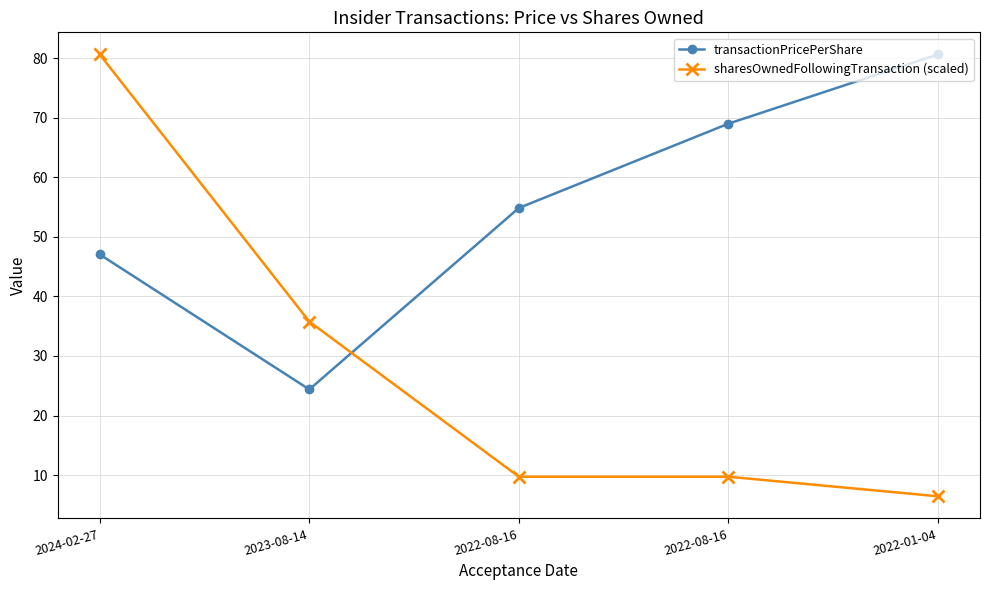

After their last crossing, which series has the higher values: sharesOwnedFollowingTransaction (scaled) or transactionPricePerShare?

transactionPricePerShare